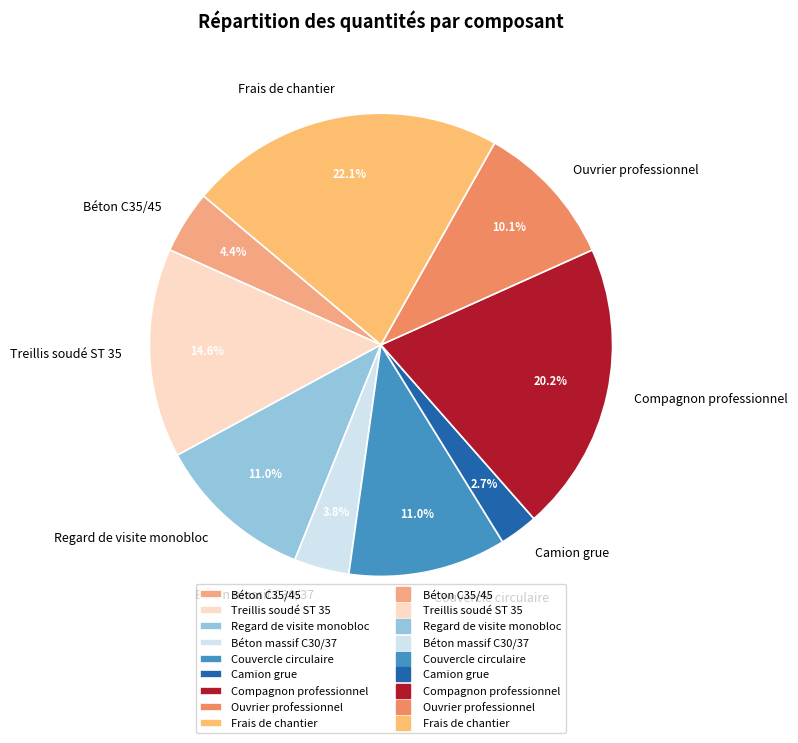

Combined, do Béton massif C30/37 and Compagnon professionnel account for over 50%?

No